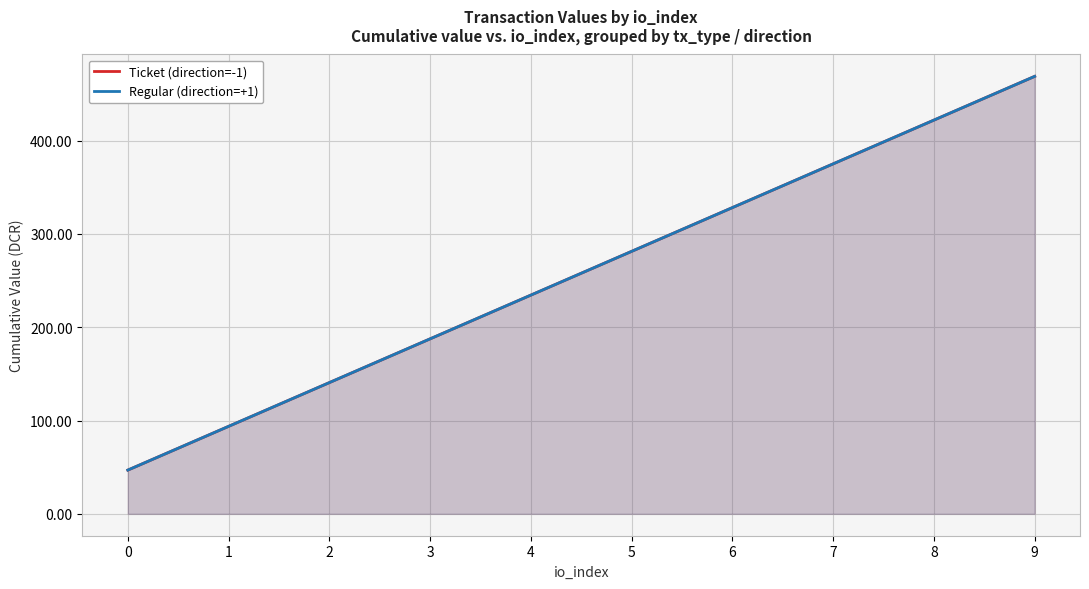

True or false: Regular (direction=+1) has a value of 258.8 at 8.

False